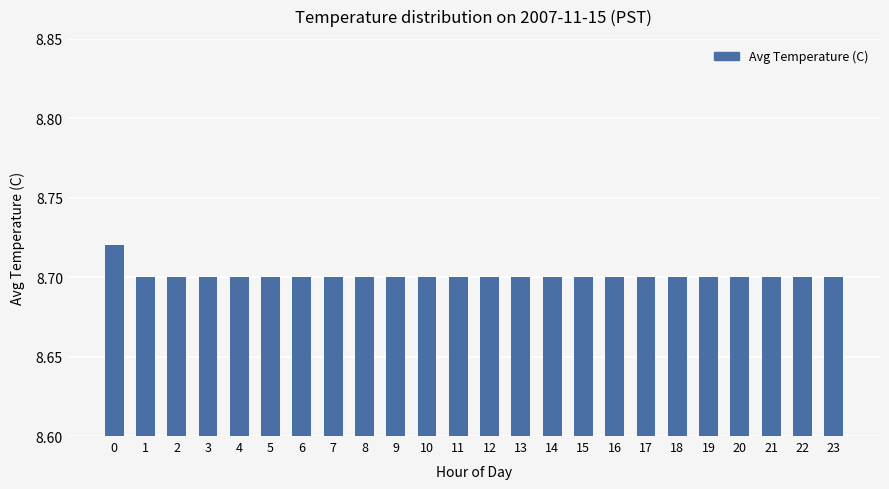

What is the sum of all values?

208.8